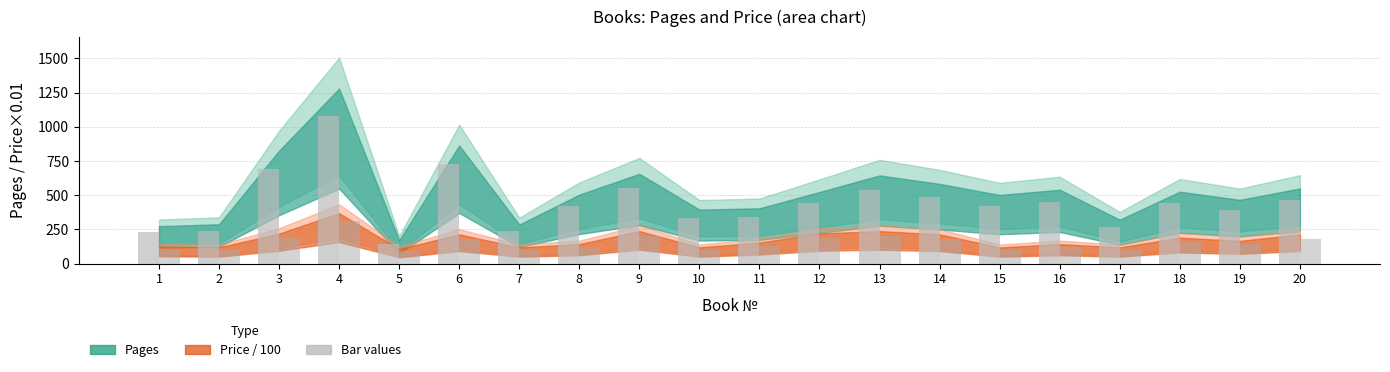

How many bars are there in total?

40